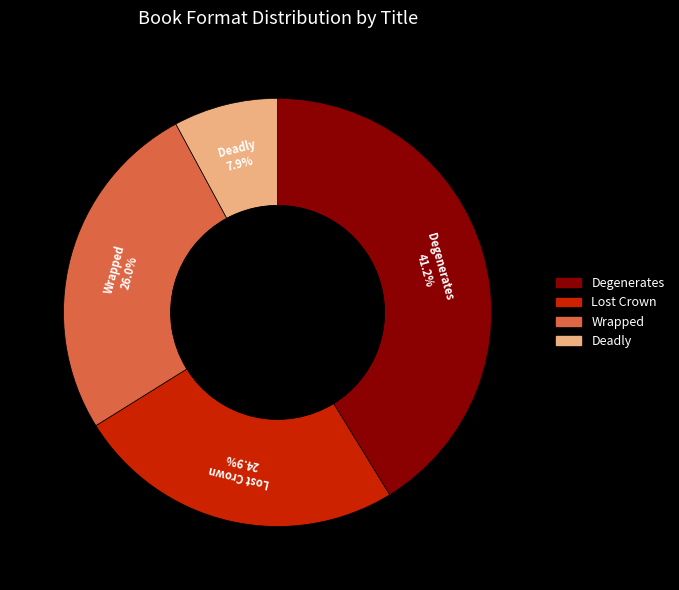

What is the smallest slice in the pie chart?

Deadly